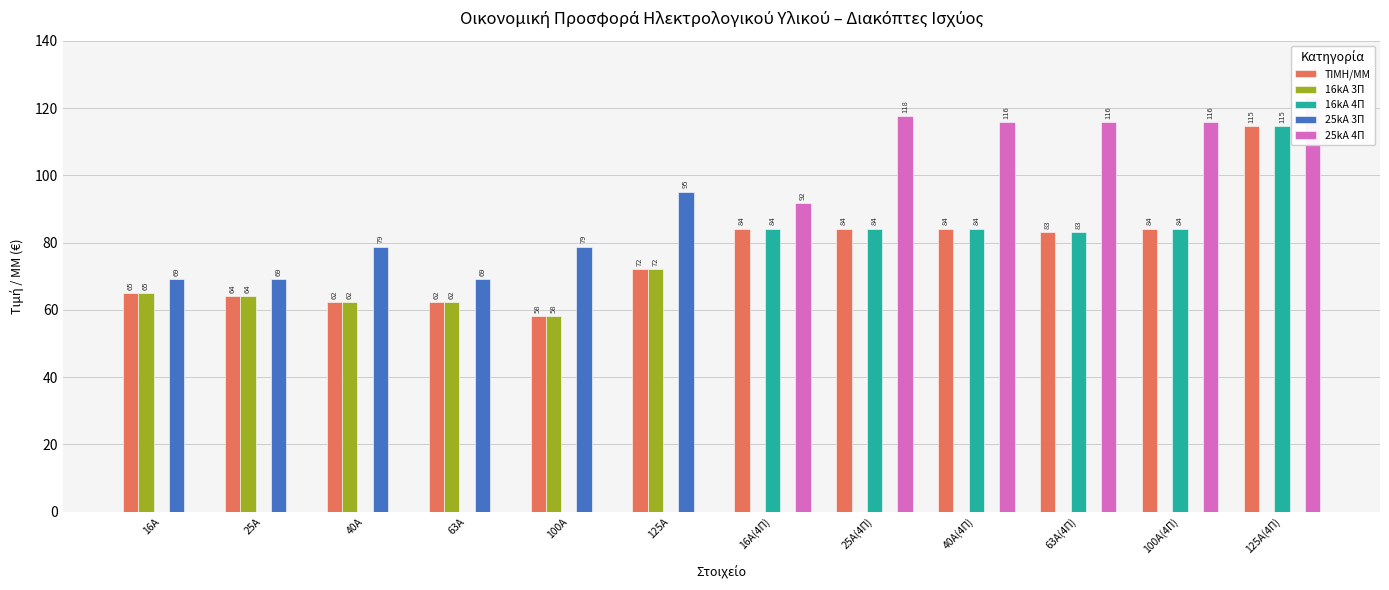

What is the value of the 16kA 3Π bar at the 3rd from the left?

62.4